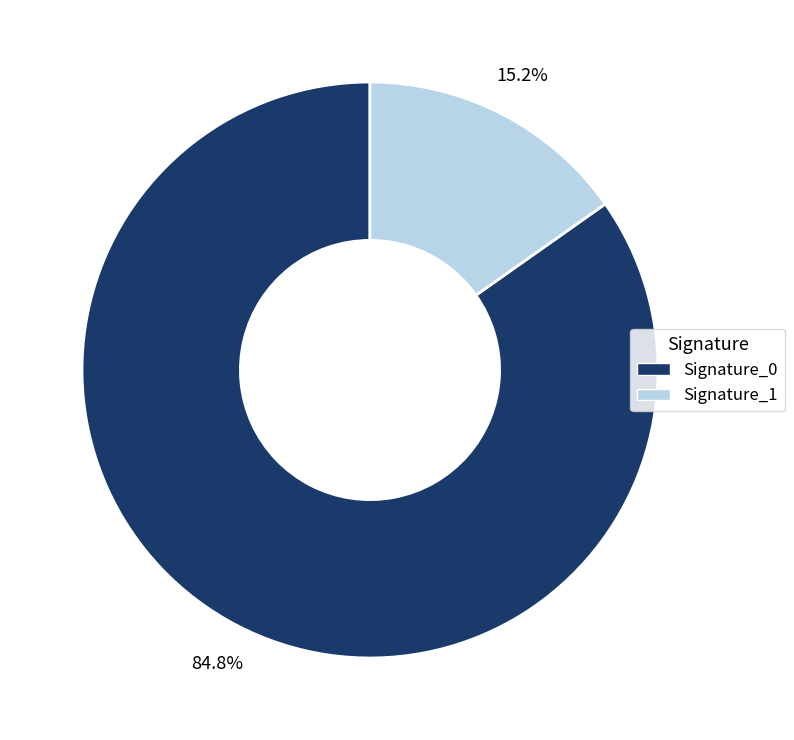

Rank the categories by value from lowest to highest.

Signature_1, Signature_0